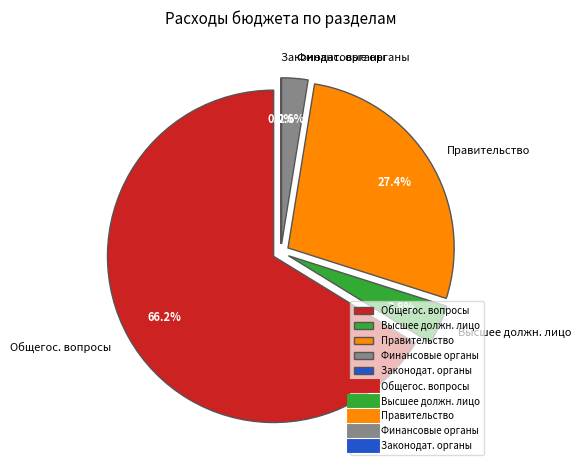

How many slices are in this pie chart?

5